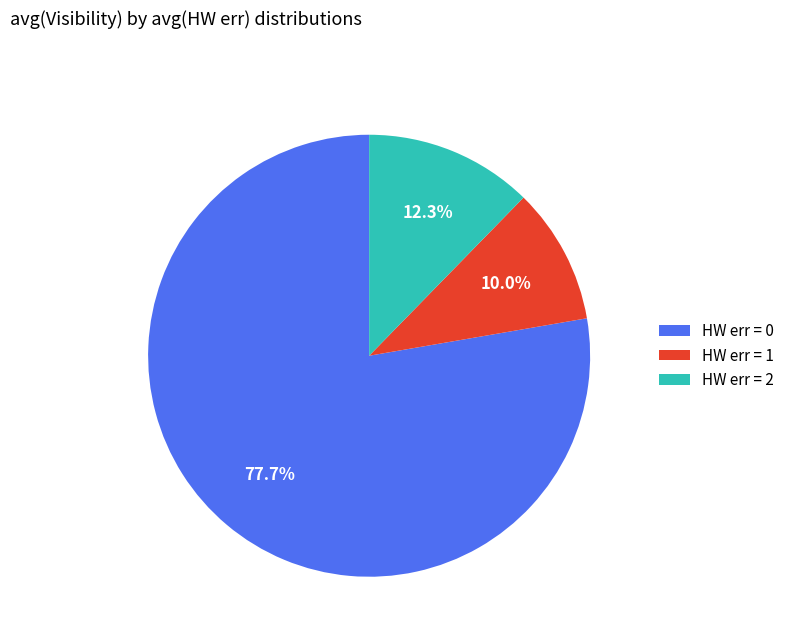

What percentage is NOT represented by HW err = 2?

87.7%